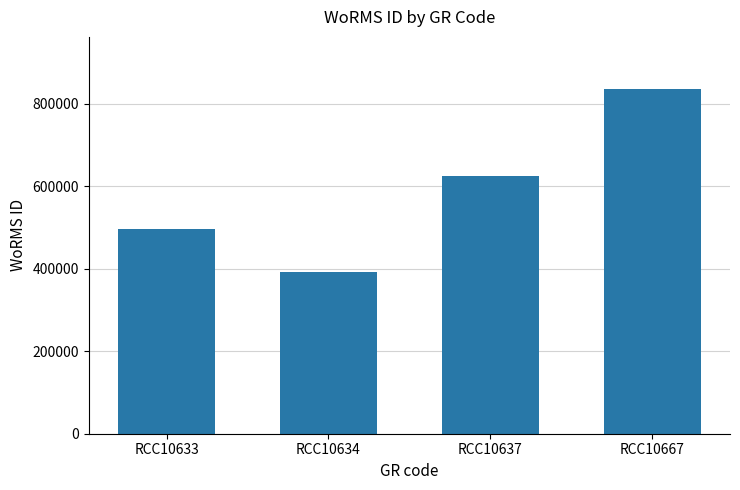

What is the value of the 2nd bar from the left?

391509